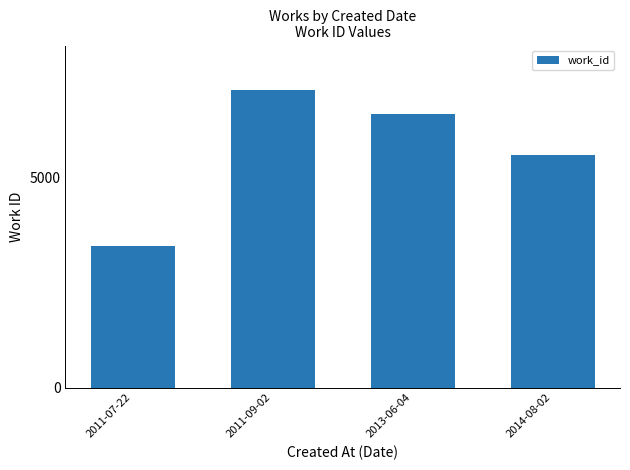

Rank the categories by value from highest to lowest.

2011-09-02, 2013-06-04, 2014-08-02, 2011-07-22